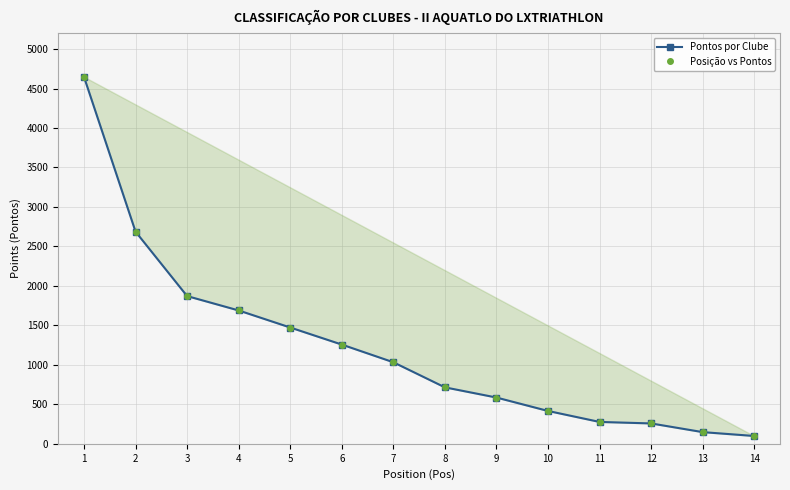

Is it true that Pontos por Clube equals 1033 at 7?

True